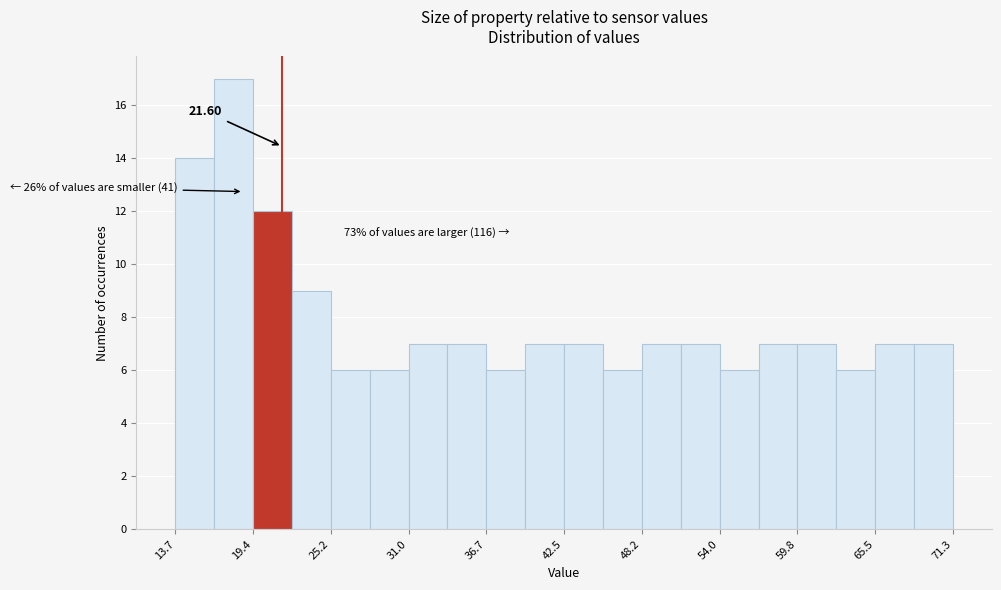

Around what value on the x-axis is the tallest bar? Give the approximate position of its centre, as read against the axis.

18